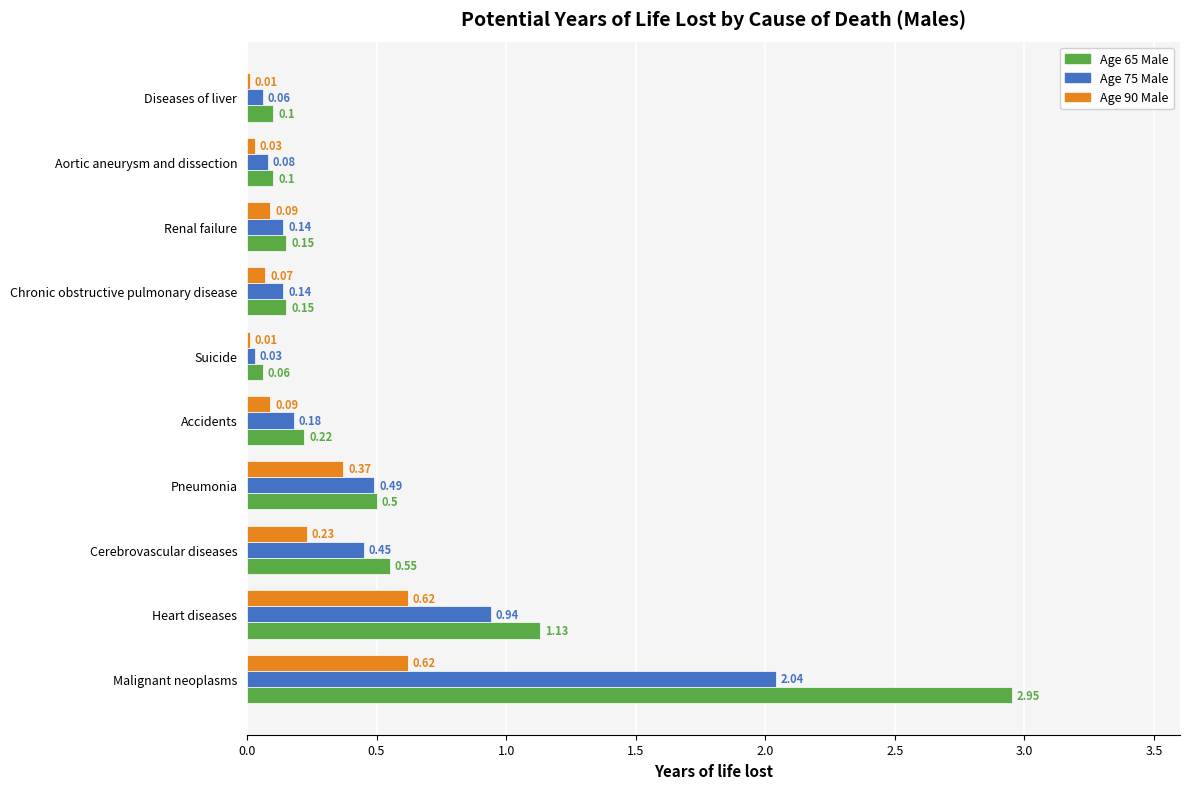

Which series has the largest total across all categories?

Age 65 Male